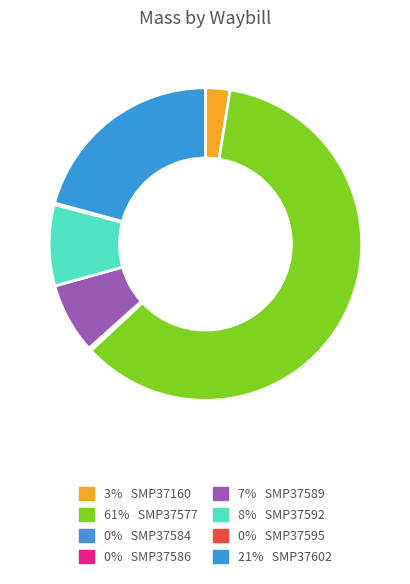

How many slices are in this pie chart?

8